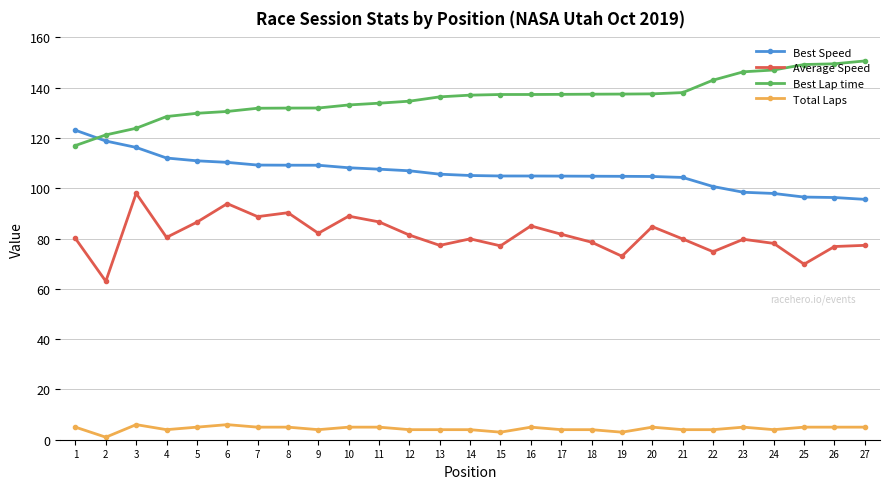

The Best Lap time series shows 60.5 at 6. True or false?

False